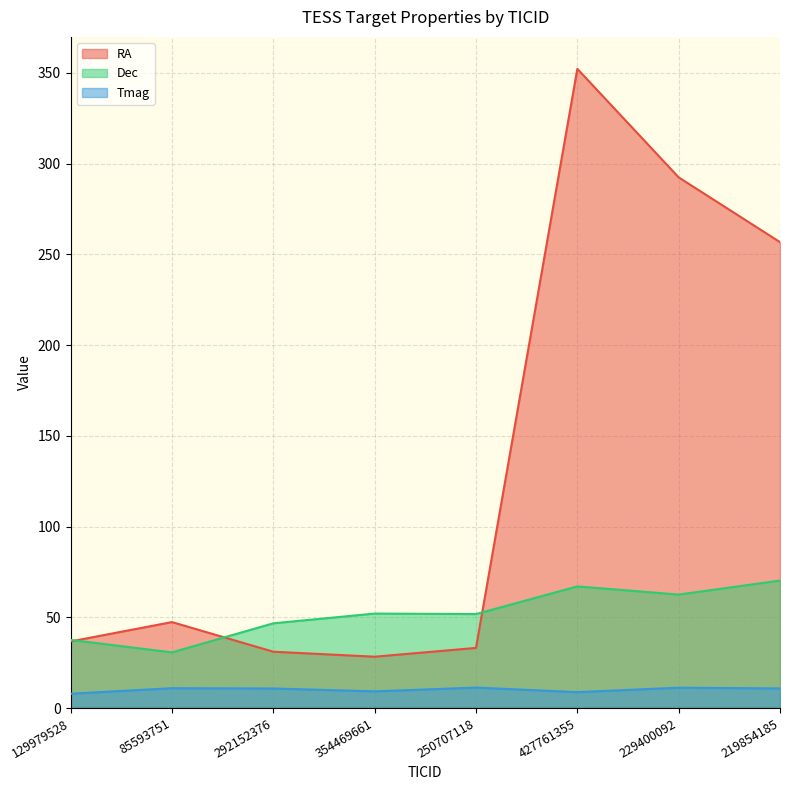

At 292152376, list the series in order from smallest to largest.

Tmag, RA, Dec